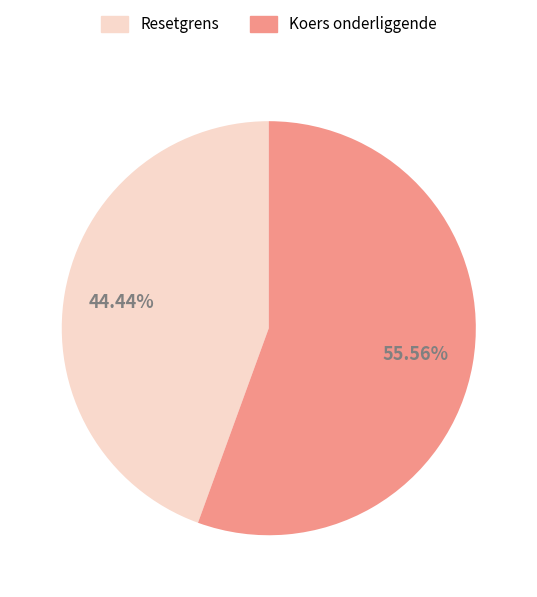

What is the ratio of the value at Resetgrens to the value at Koers onderliggende?

0.8